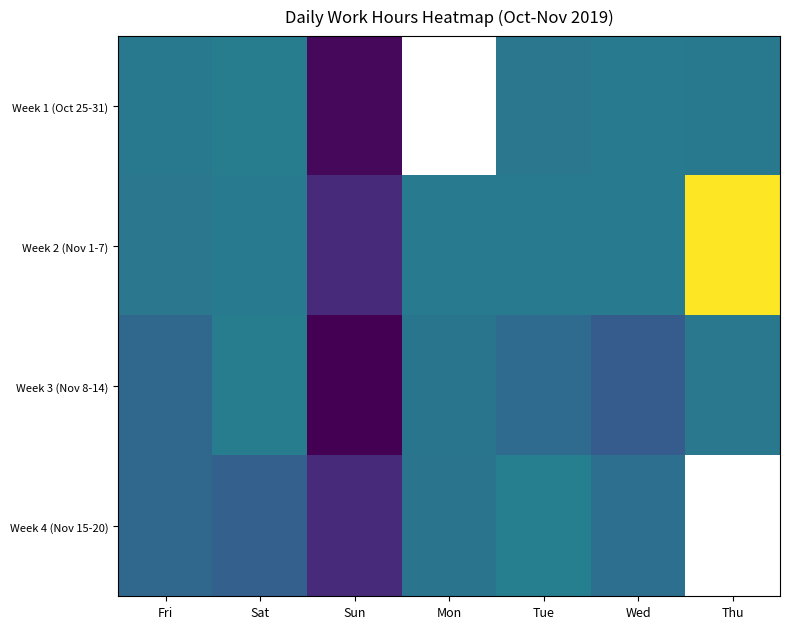

True or false: Week 2 (Nov 1-7) has a value of 4.5 at Tue.

False